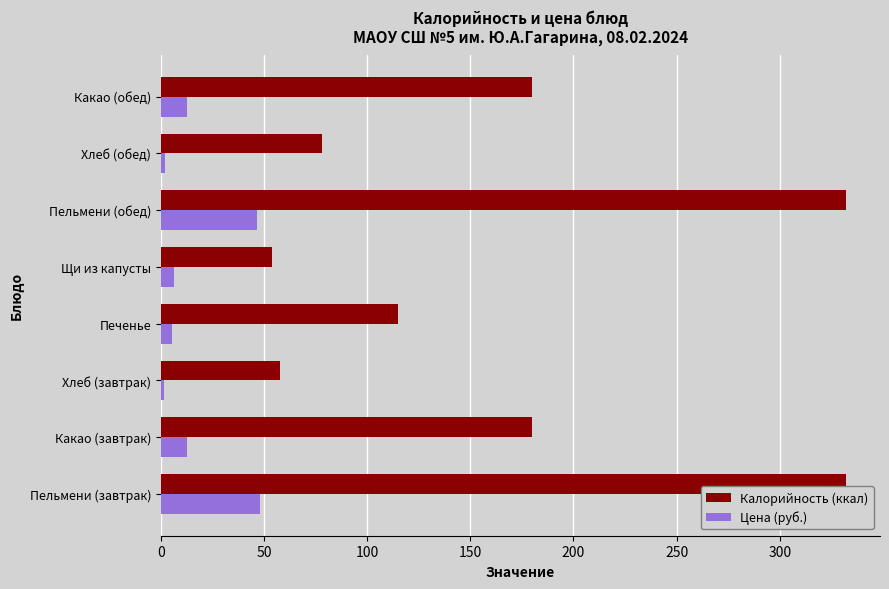

What is the smallest value displayed?

1.7